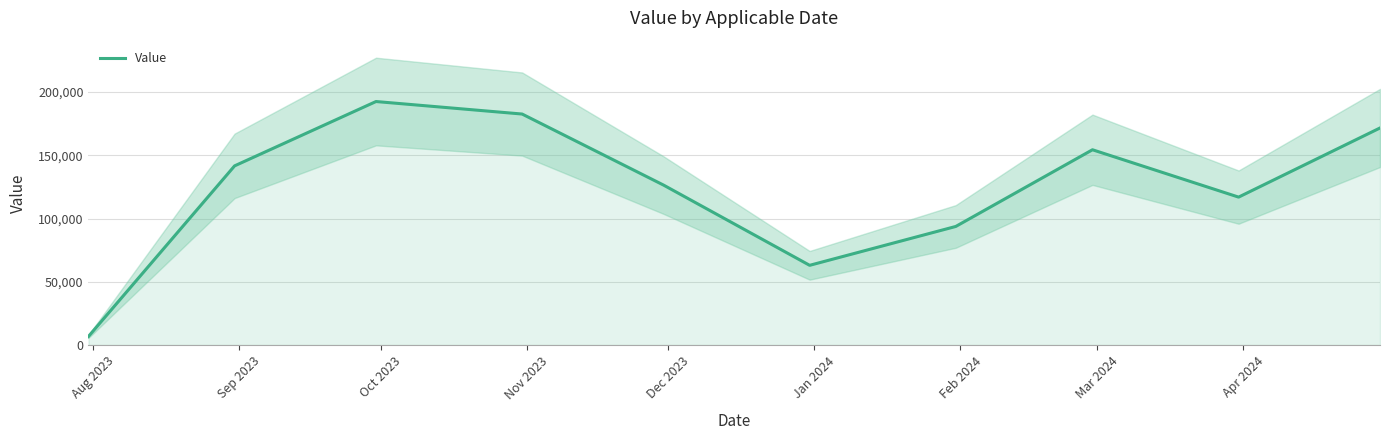

What is the maximum value for Value?

192557